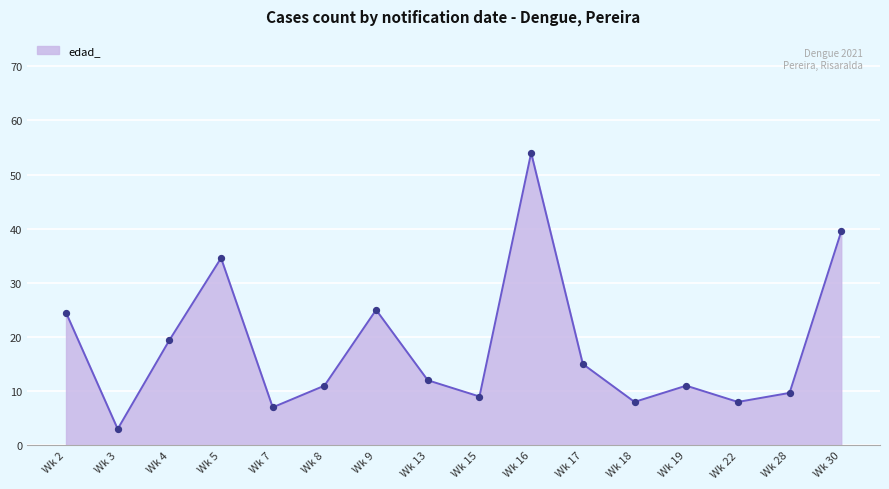

Approximately how many times larger is the value at Wk 30 compared to Wk 3?

13.2